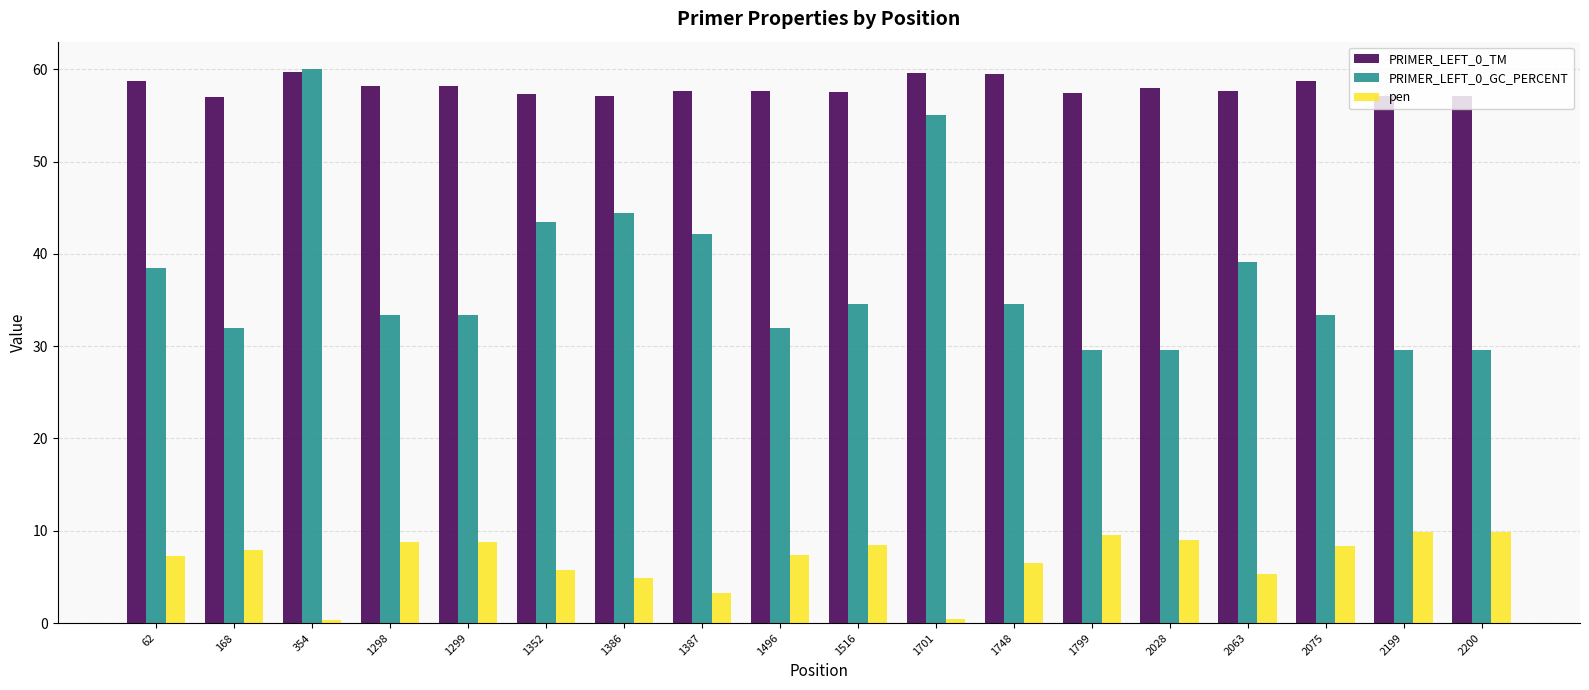

What is the total value across all series at 2199?

96.6